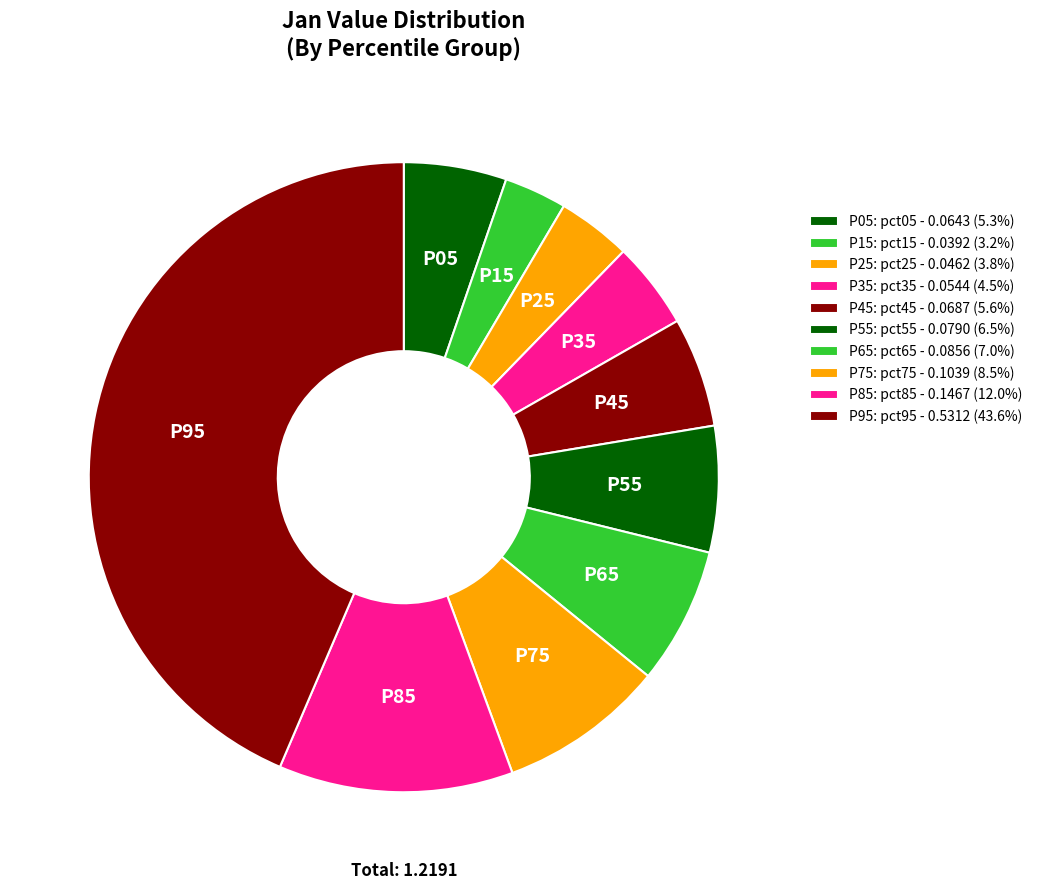

Count the number of slices in the pie.

10